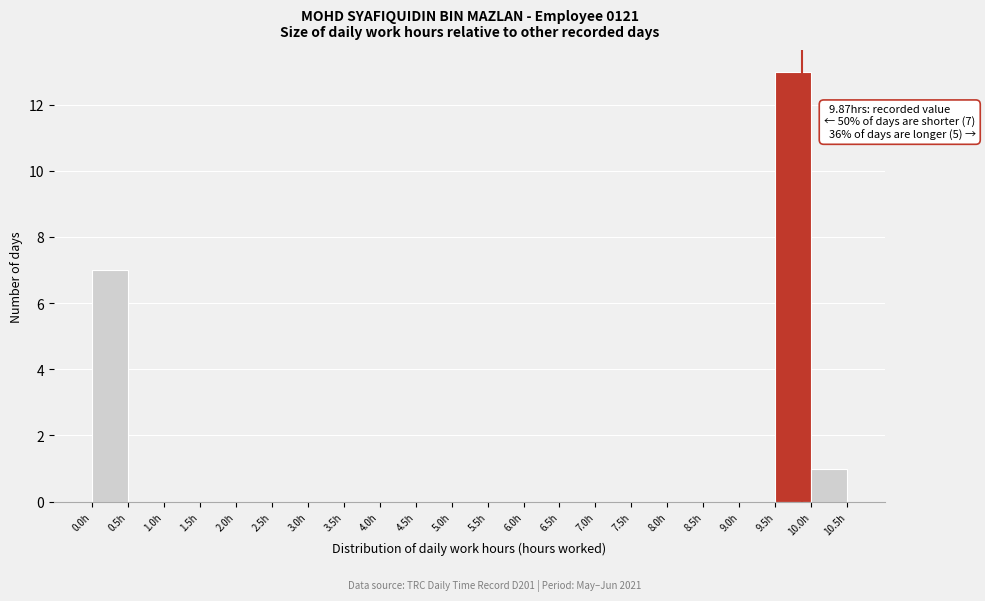

Which range on the x-axis has the tallest bar?

9.5 to 10.0